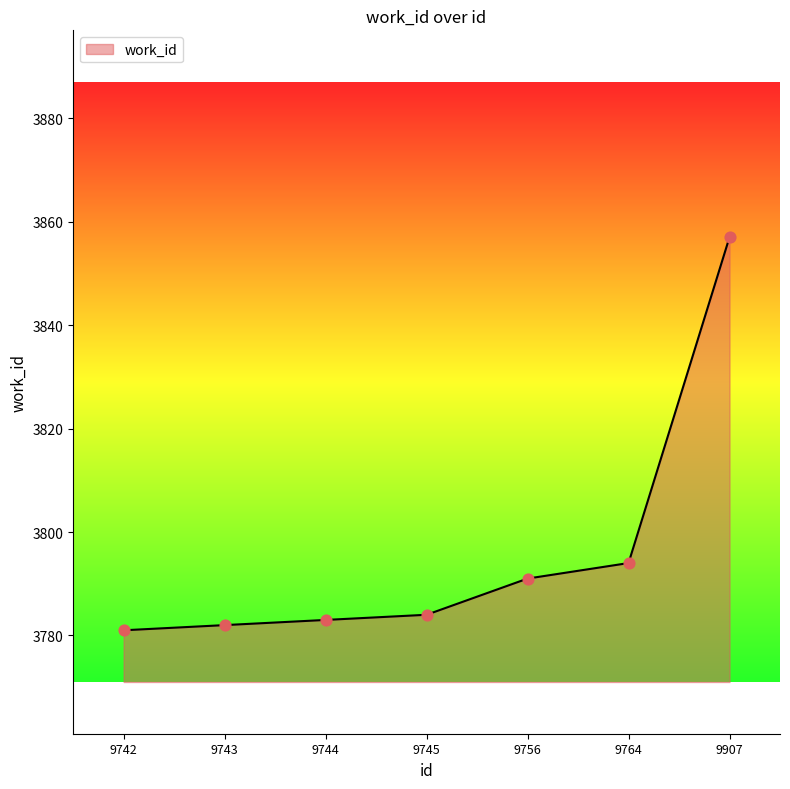

What is the change in value from 9744 to 9745?

+1